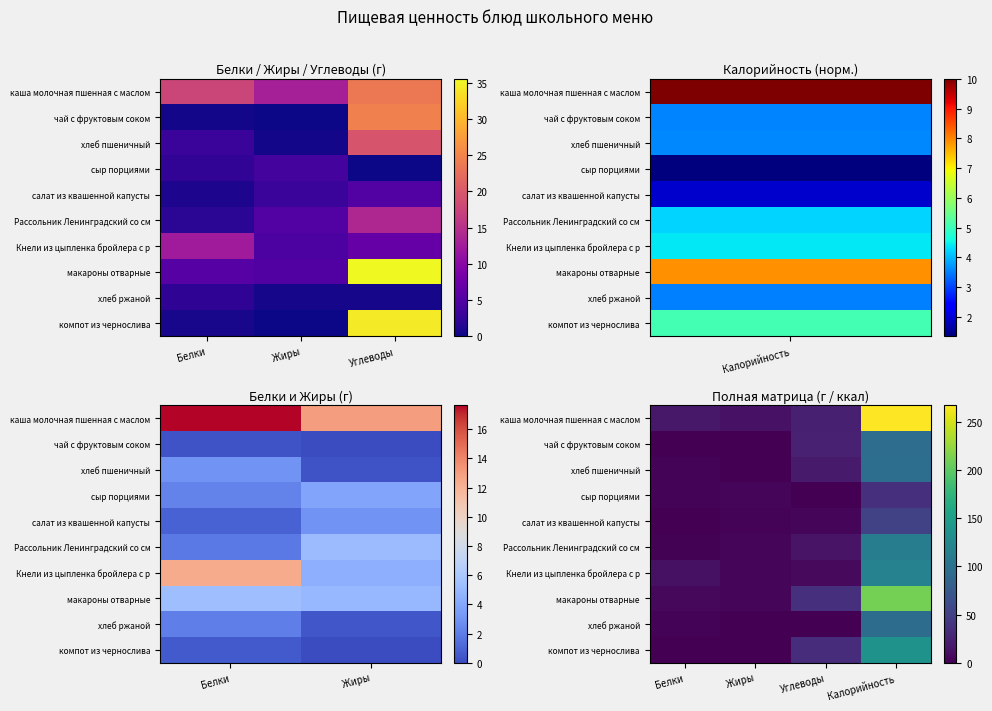

At which label does Кнели из цыпленка бройлера с р reach its minimum?

Жиры